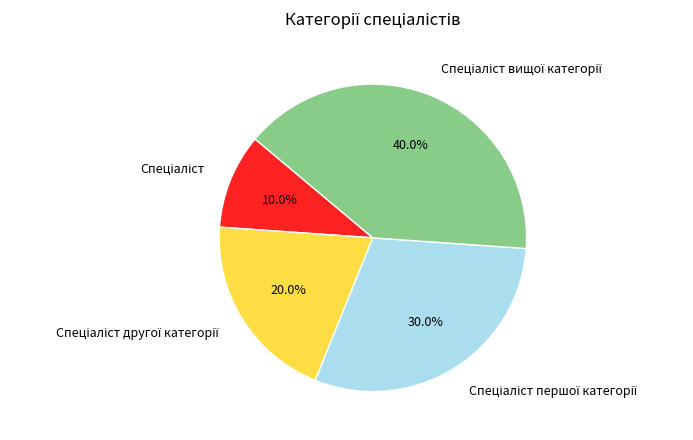

Is there a majority slice in this chart?

No